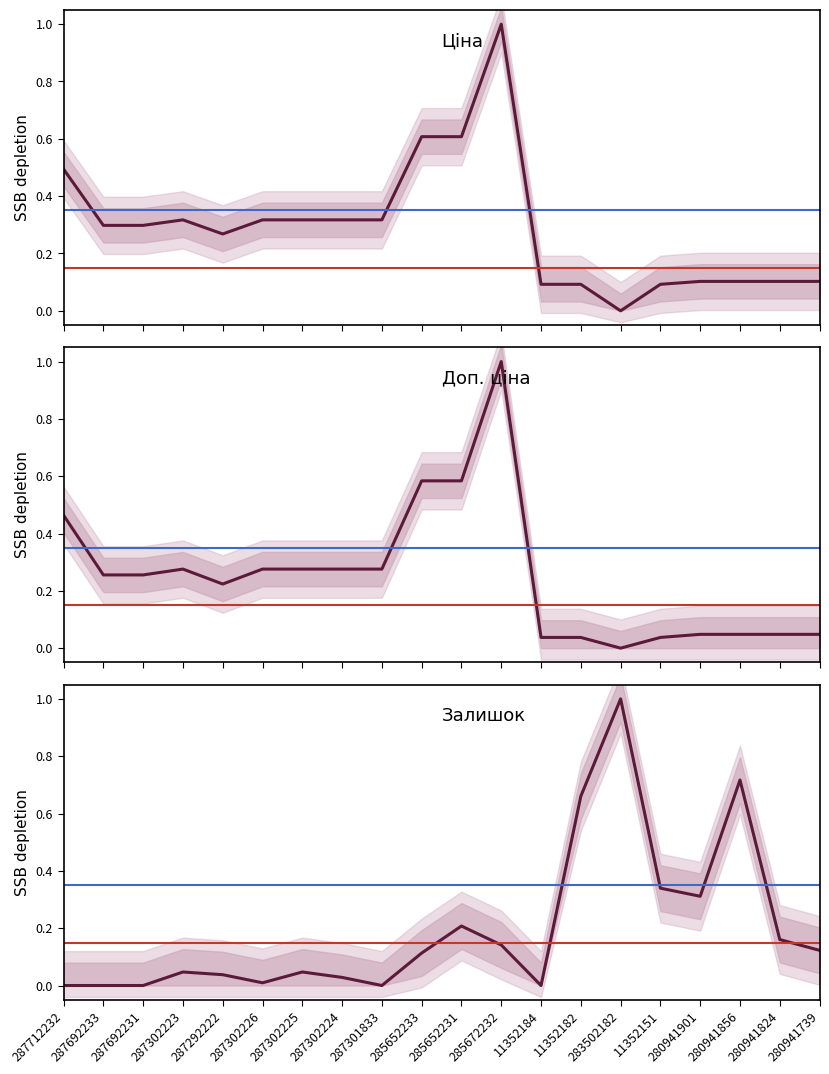

At which category is the sum across all series the highest?

285672232